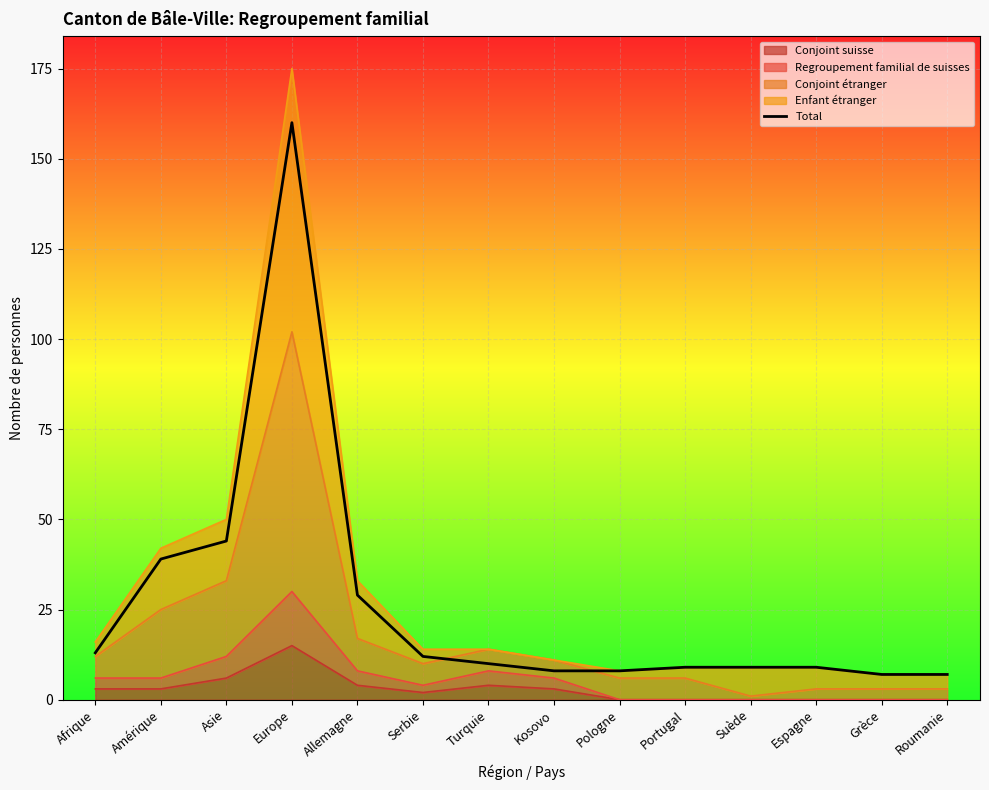

Which has a higher value, Amérique or Afrique?

Amérique